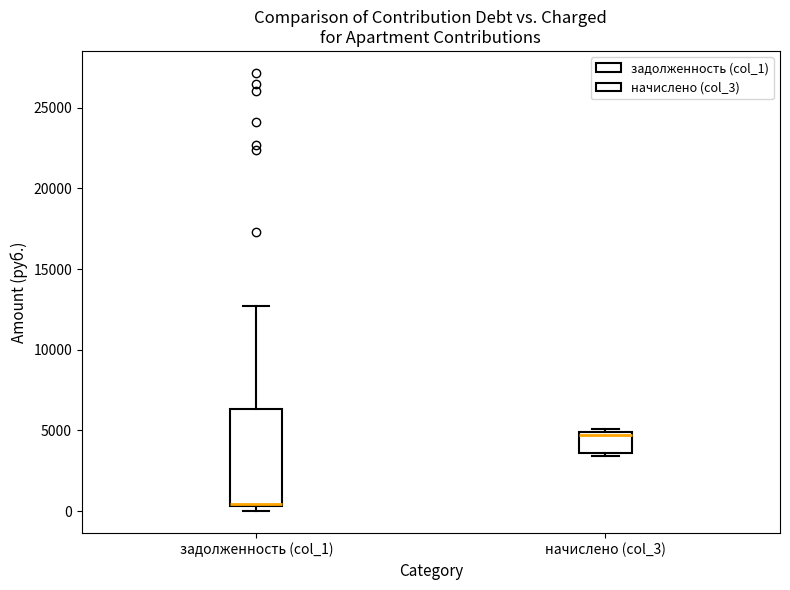

Which box is the tallest, from its lower edge to its upper edge?

задолженность (col_1)